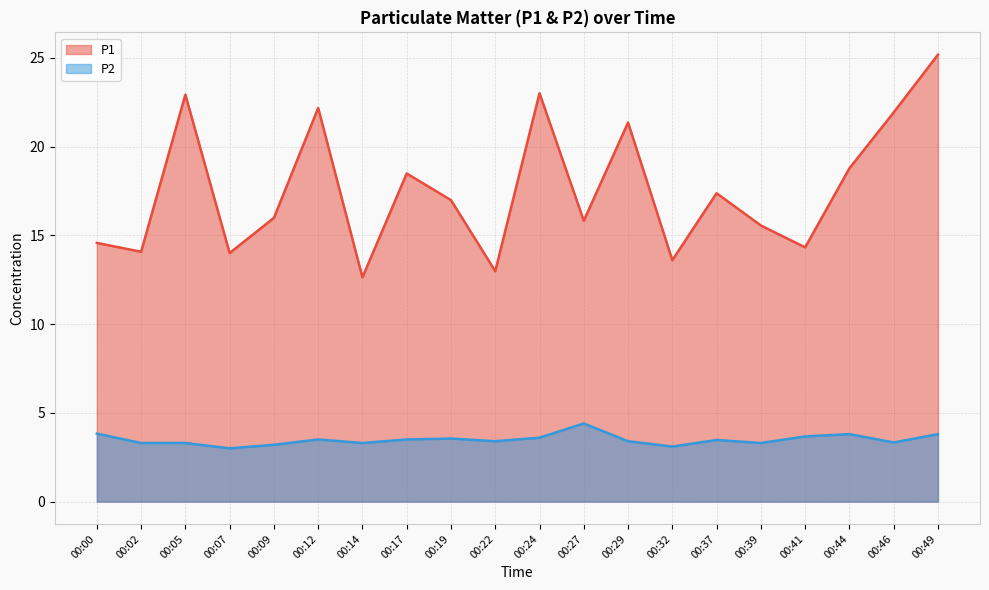

True or false: P2 and P1 cross at least once.

False